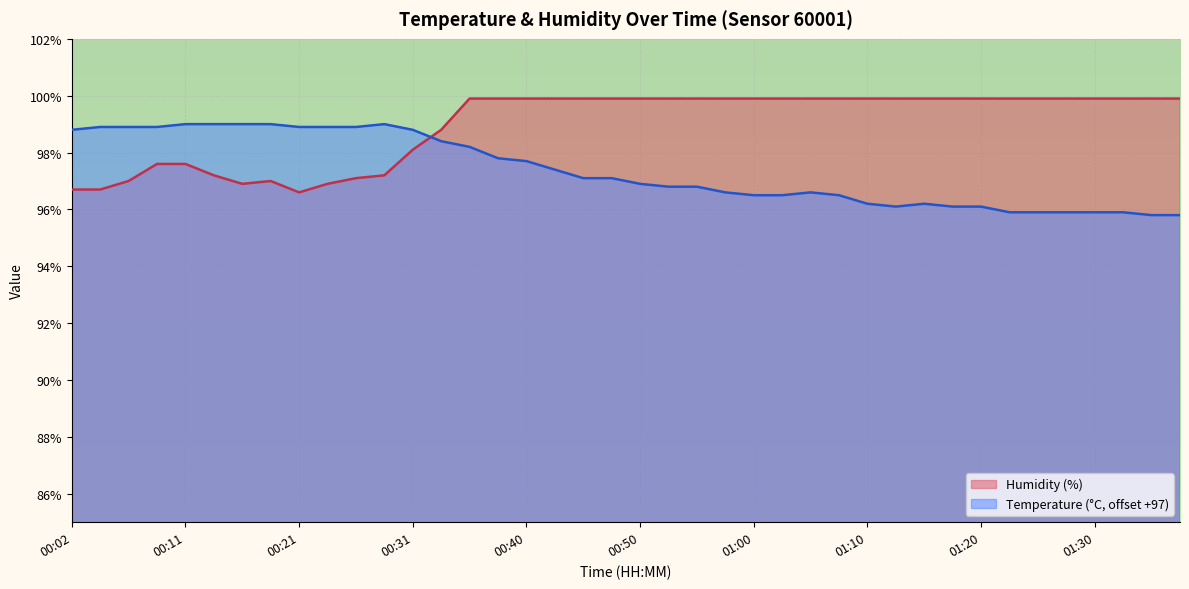

What is the change in value from 00:09 to 01:07?

-2.4